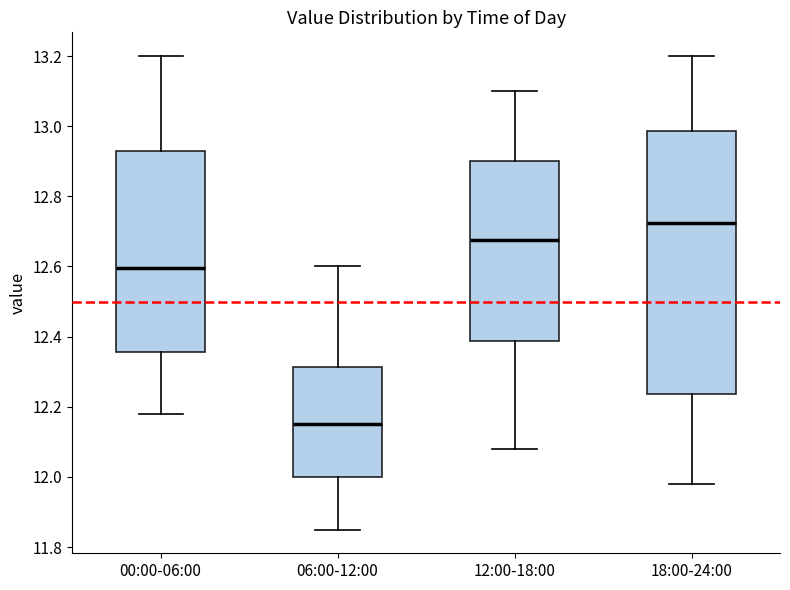

Reading left to right, read every box against the y-axis: the position of its median line, the range the box covers, and the ends of its whiskers. The values are not printed on the chart, so give them approximately, as read against the axis.

00:00-06:00: median 12.60, box 12.36 to 12.94, whiskers 12.18 to 13.20
06:00-12:00: median 12.16, box 12.00 to 12.32, whiskers 11.86 to 12.60
12:00-18:00: median 12.68, box 12.38 to 12.90, whiskers 12.08 to 13.10
18:00-24:00: median 12.72, box 12.24 to 12.98, whiskers 11.98 to 13.20